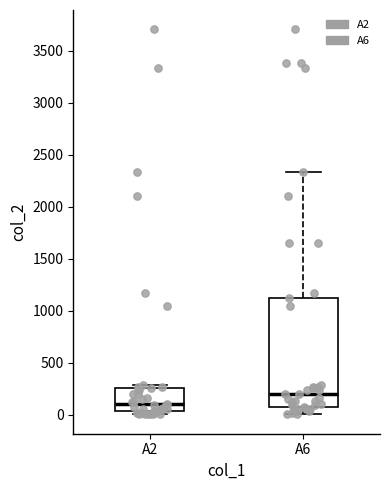

Which box has the lowest median line?

A2